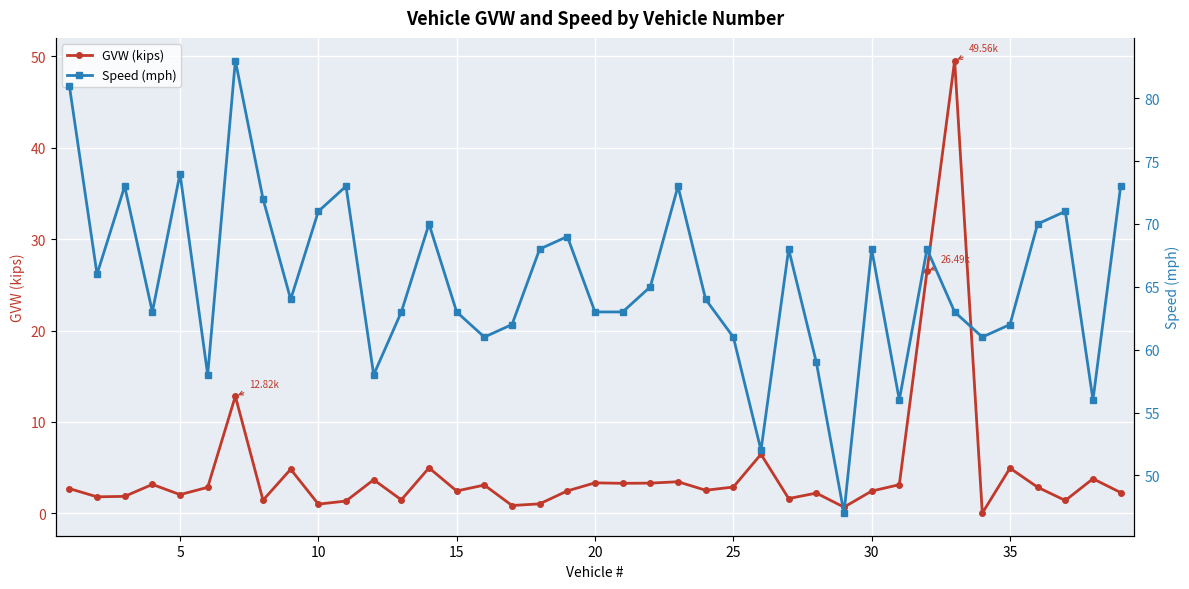

Rank the series by their maximum value, from highest to lowest.

Speed (mph), GVW (kips)